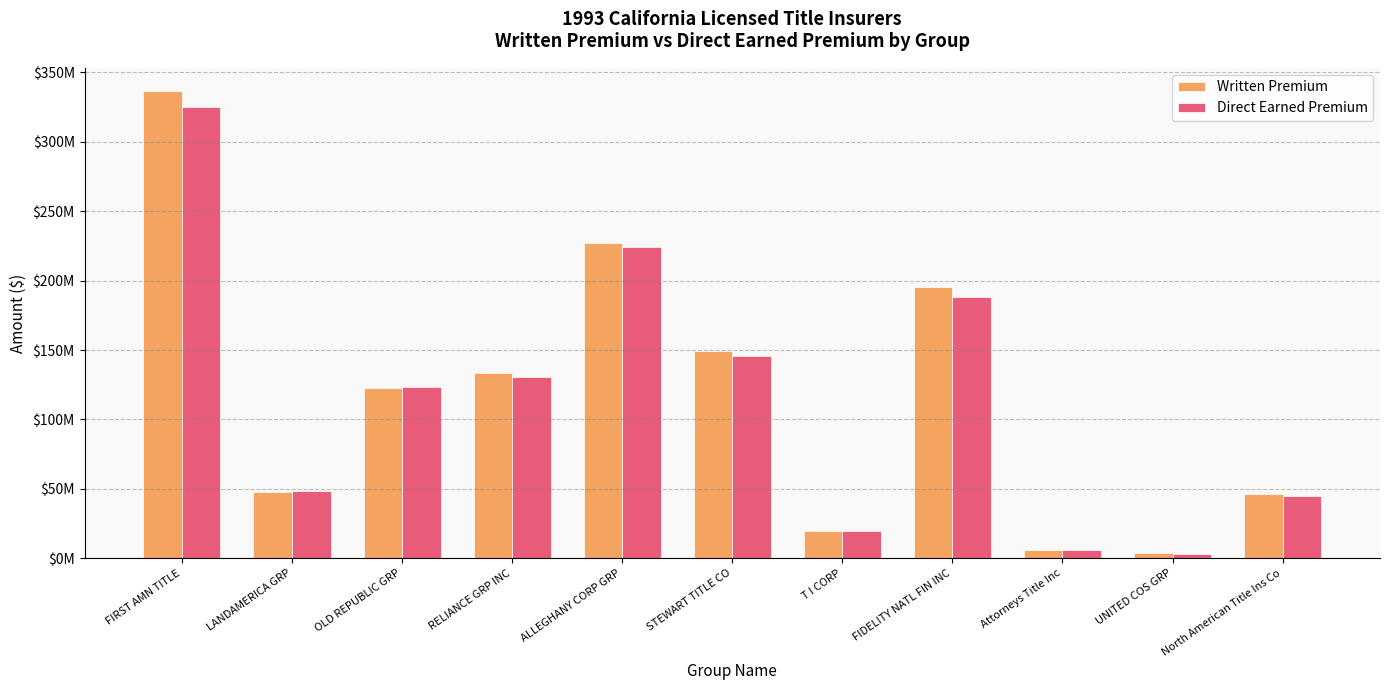

Does the chart contain stacked bars?

No